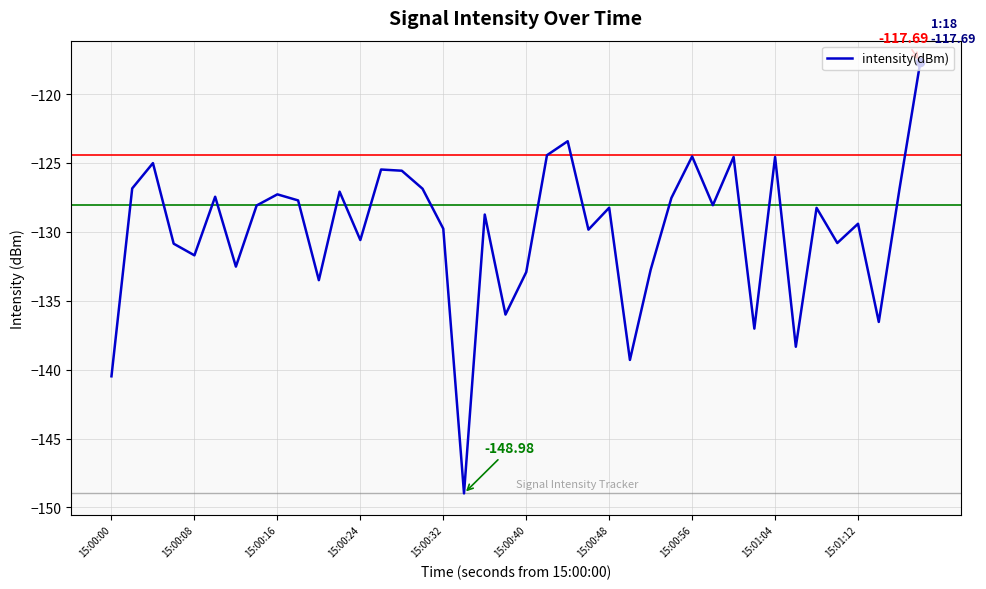

How many interior local valleys (lower than both neighbors) does the data have?

13